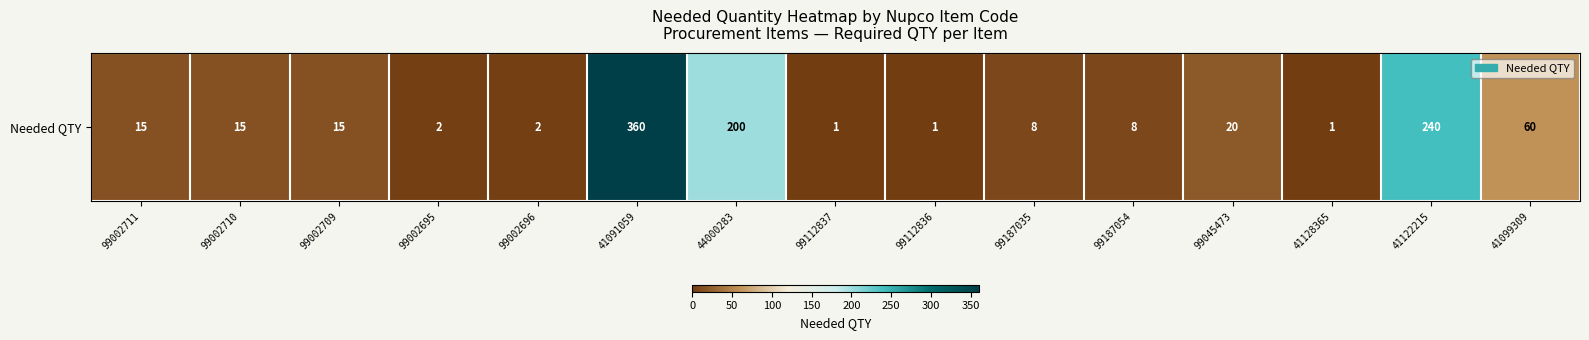

At which label is the value closest to 180?

44000283